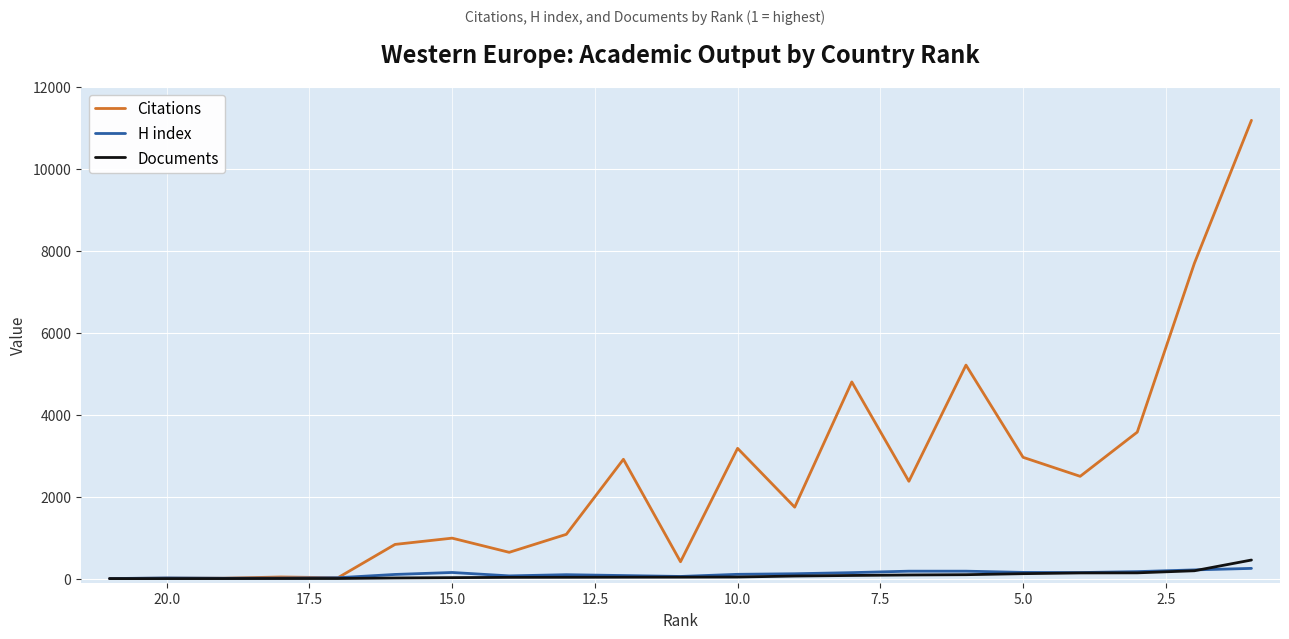

True or false: Documents has more than 1 interior local peaks.

False